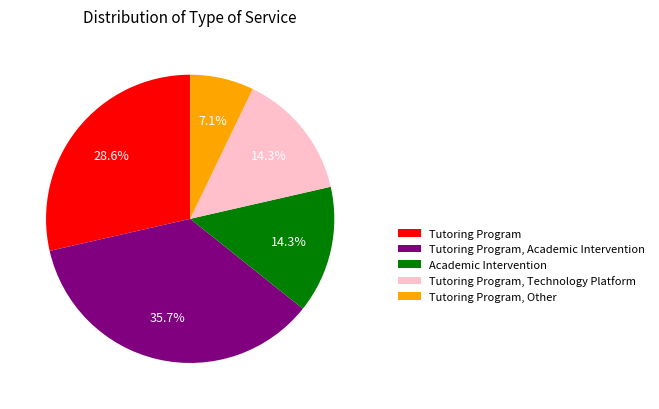

What is the total percentage of Academic Intervention and Tutoring Program?

42.9%